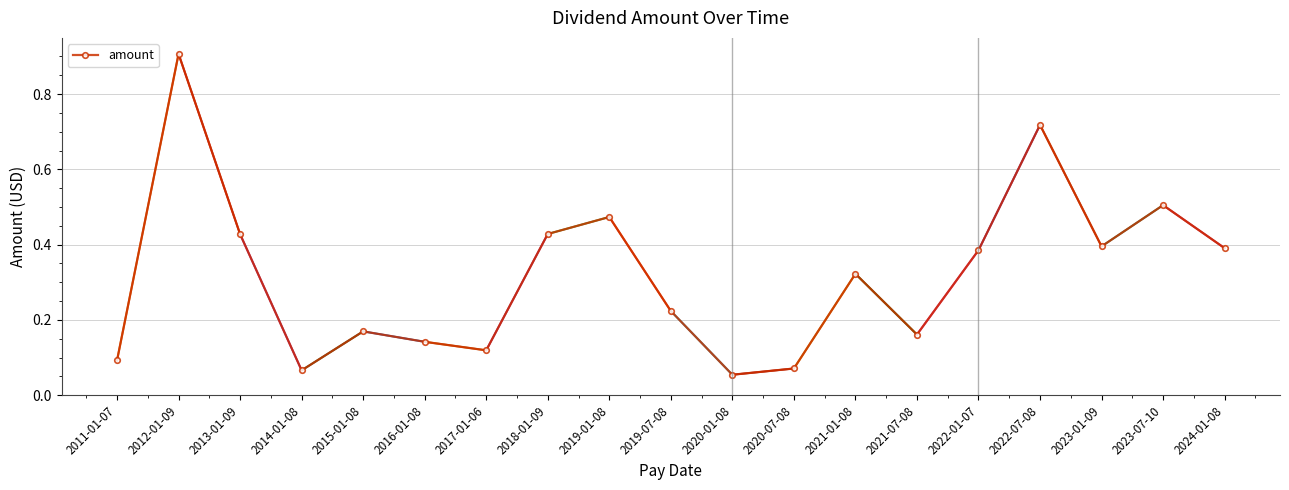

What is the difference between the maximum and minimum values?

0.9